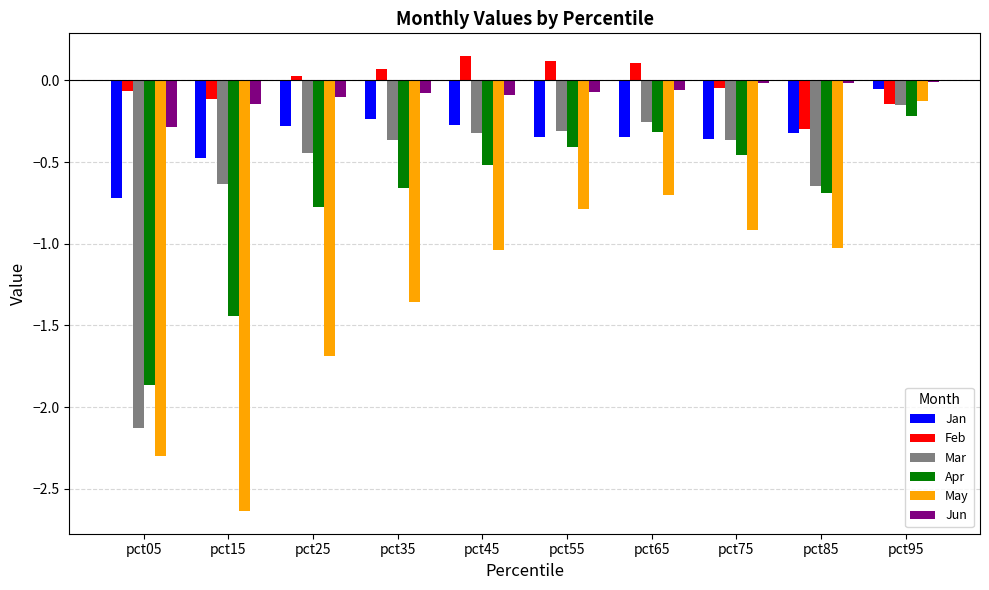

At which label does Jun reach its minimum?

pct05